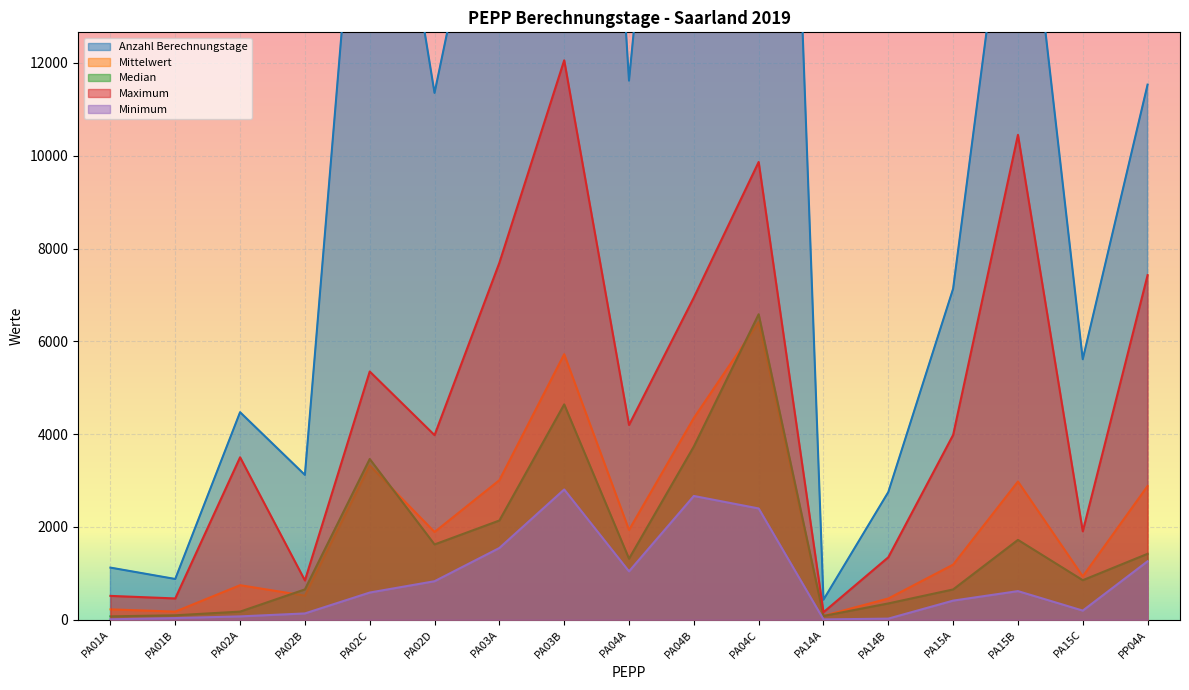

How many distinct data groups are displayed?

5